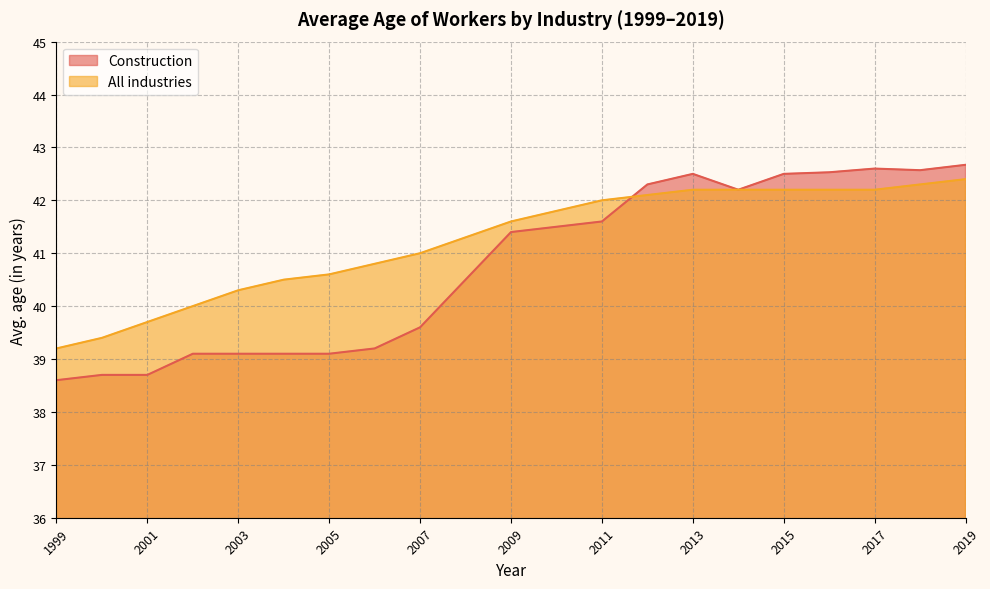

Is it true that All industries equals 62.2 at 2015?

False